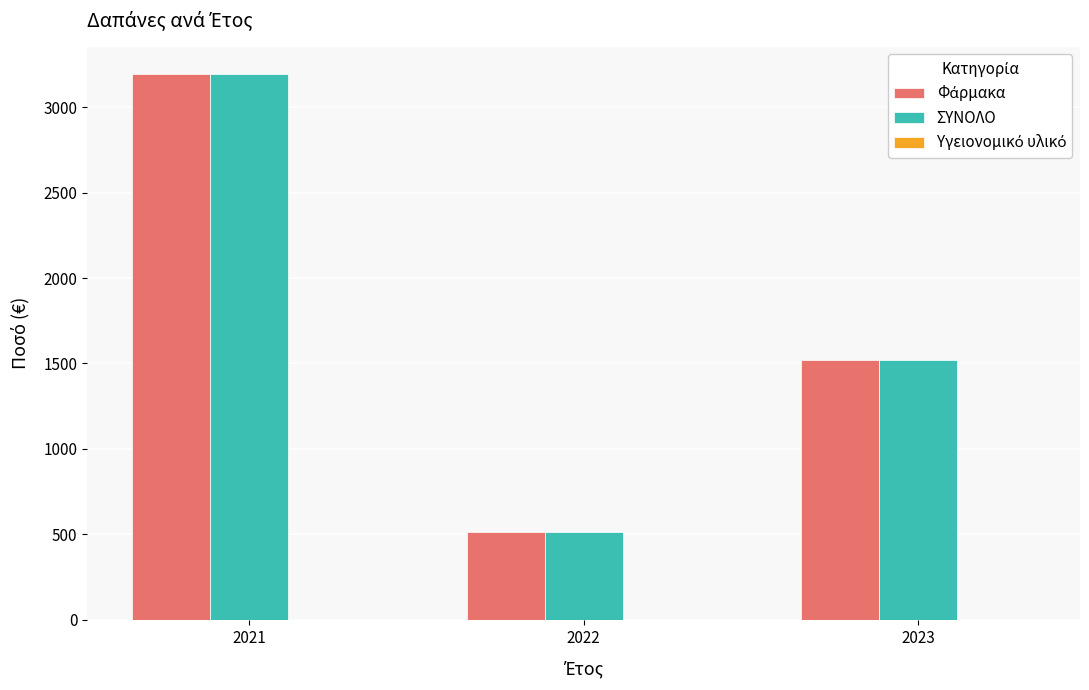

What is the greatest value displayed?

3192.9